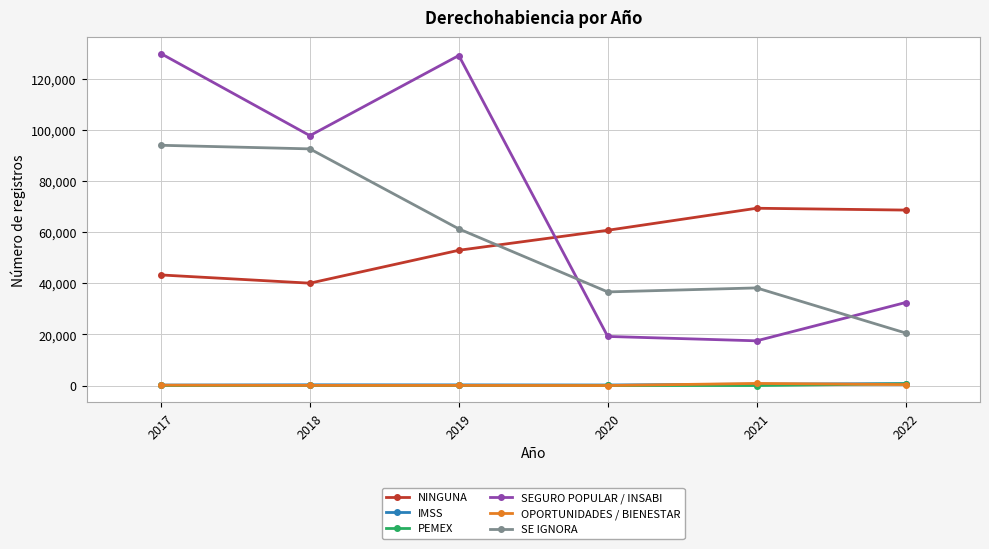

Between 2017 and 2020, which series saw the biggest shift?

SEGURO POPULAR / INSABI